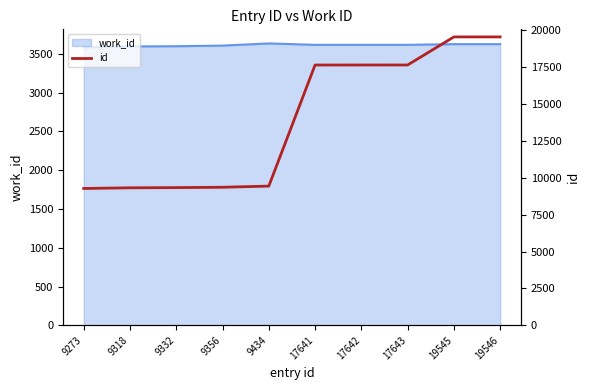

Approximately how many times larger is the value at 9318 compared to 9356?

1.0